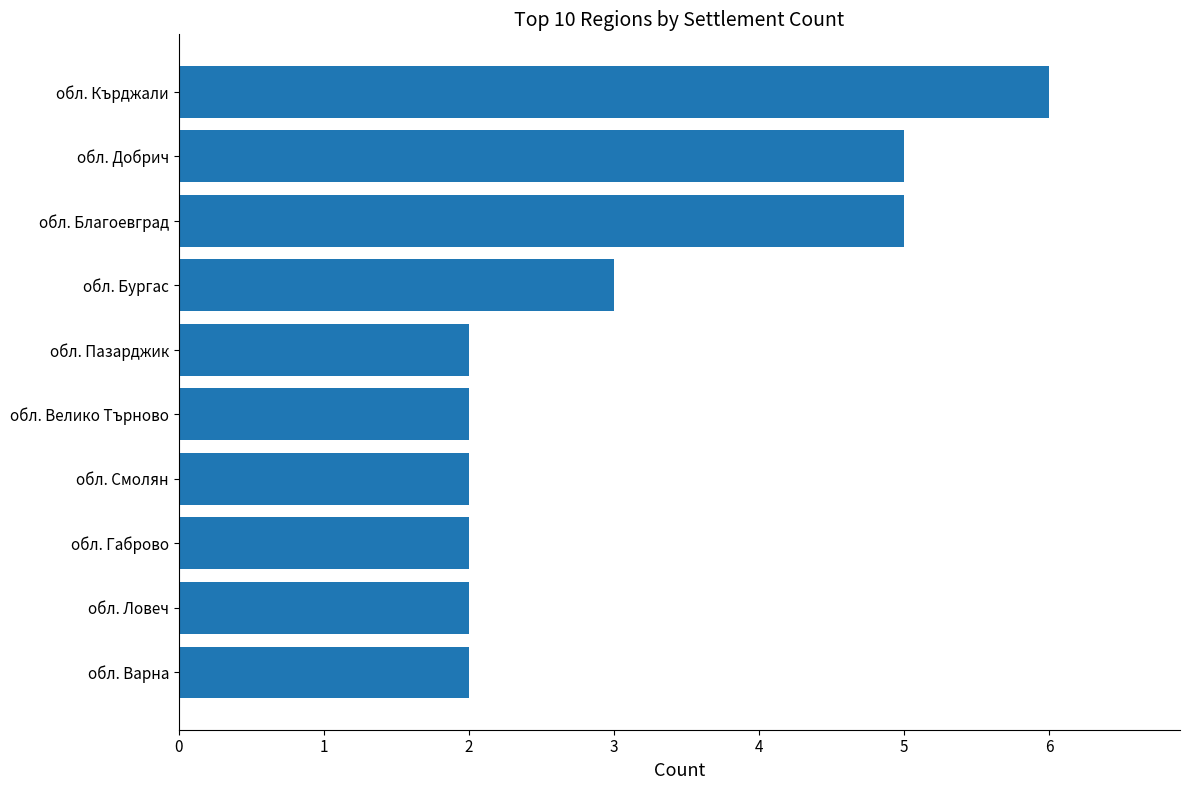

What is the change in value from обл. Бургас to обл. Кърджали?

+3